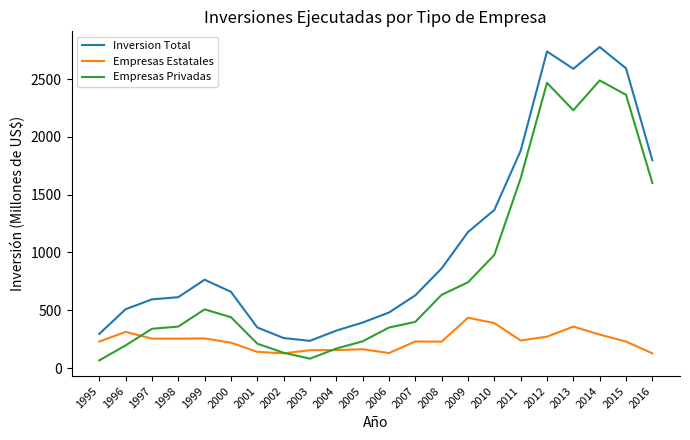

Does the chart have visible grid lines?

No